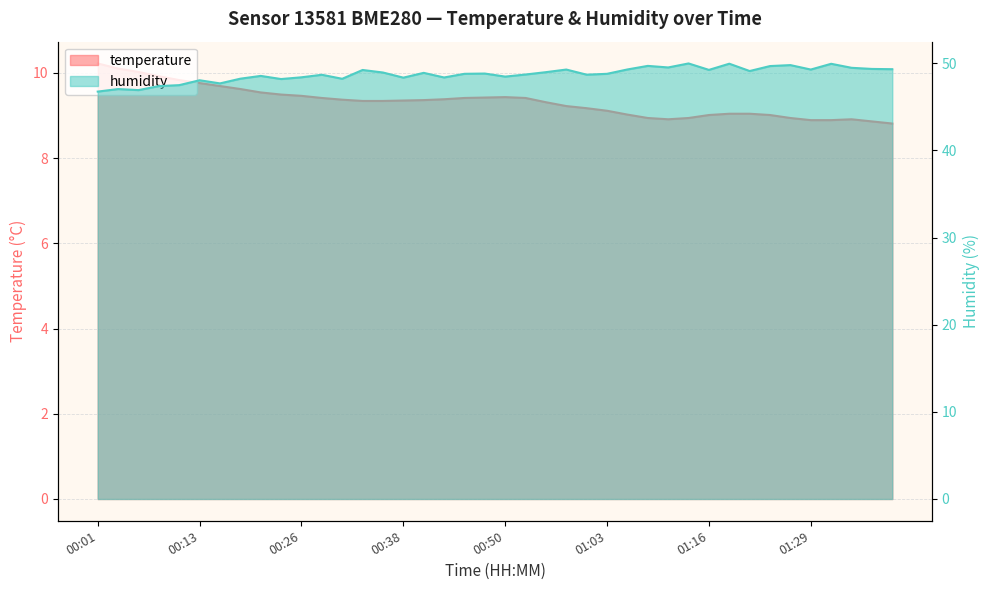

List the labels in order of temperature value, largest first.

00:01, 00:03, 00:06, 00:08, 00:11, 00:13, 00:16, 00:18, 00:21, 00:23, 00:26, 00:50, 00:48, 00:28, 00:45, 00:53, 00:43, 00:30, 00:40, 00:38, 00:33, 00:35, 00:55, 00:58, 01:00, 01:03, 01:18, 01:21, 01:05, 01:16, 01:24, 01:08, 01:13, 01:26, 01:11, 01:34, 01:29, 01:31, 01:36, 01:39